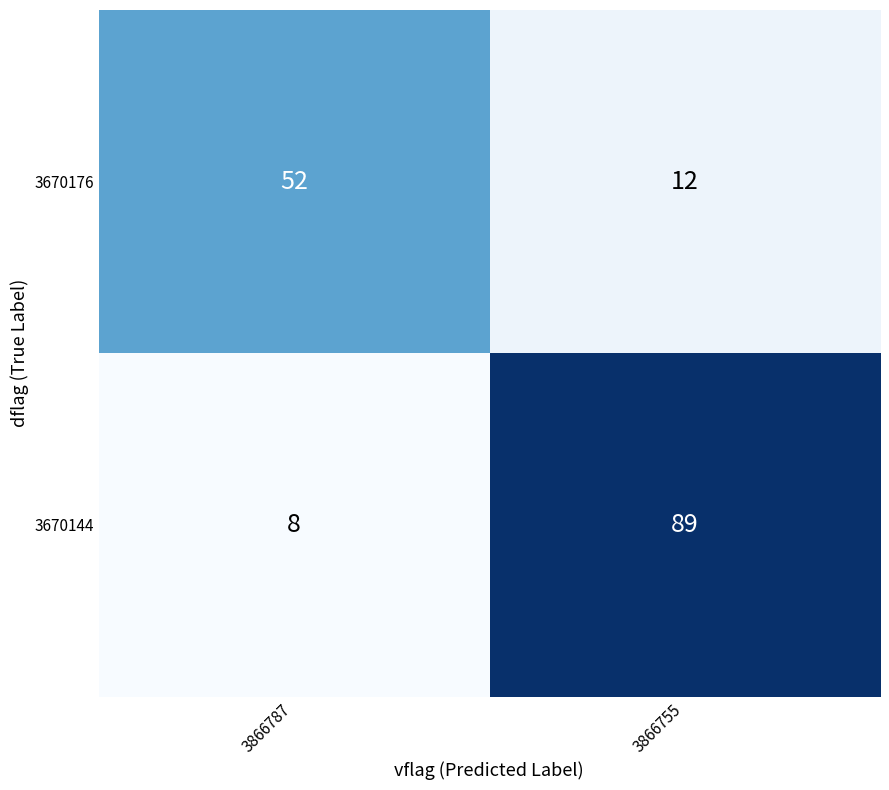

List the series in order of their peak value, lowest first.

3670176, 3670144